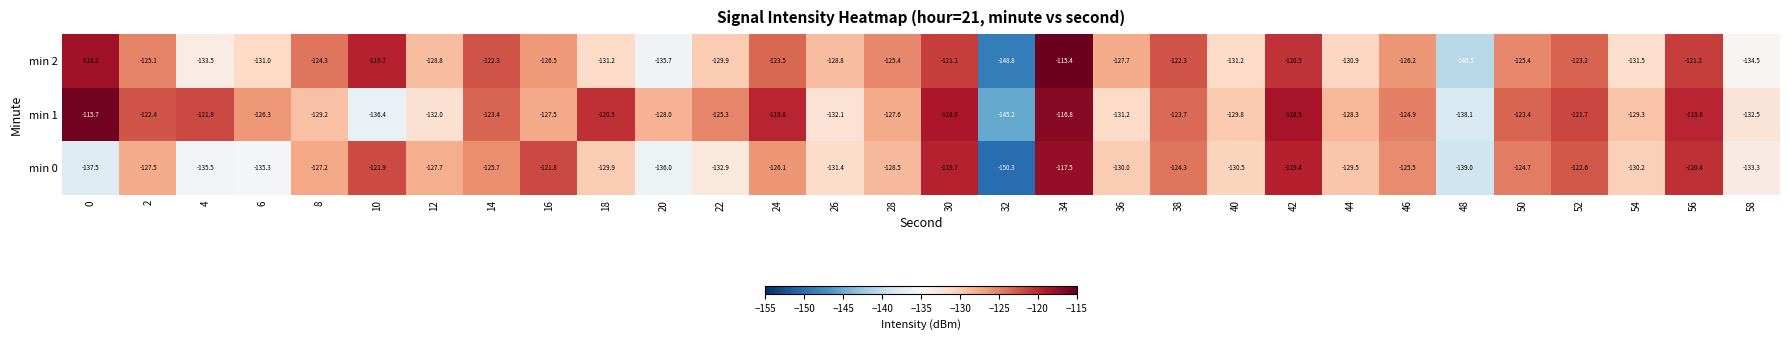

Which series has the largest range (max minus min)?

min 2